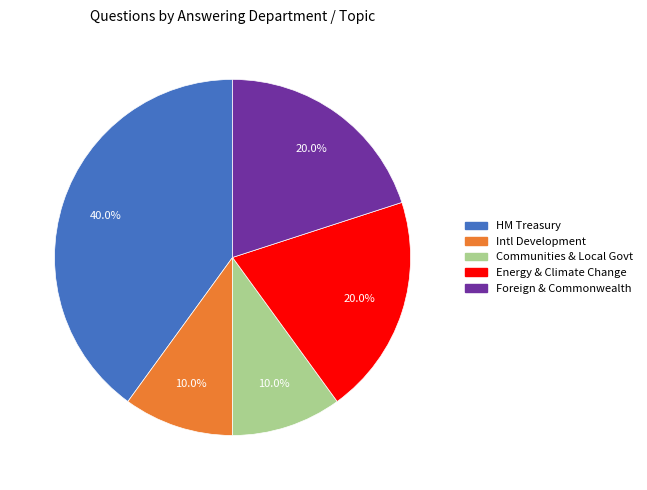

Is there a majority slice in this chart?

No